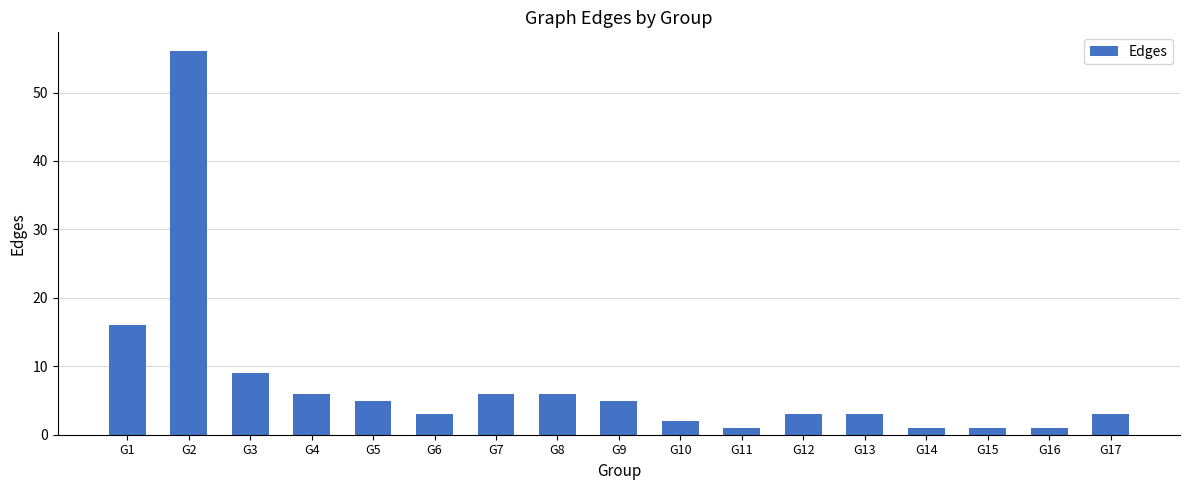

At which label is the value closest to 28?

G1